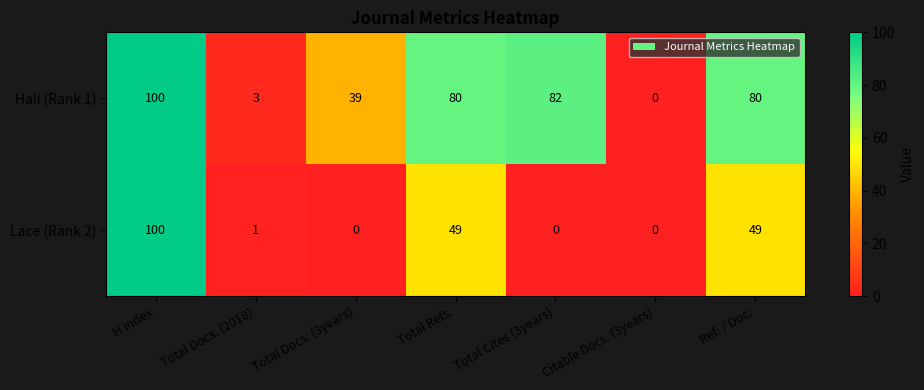

The value of Lace (Rank 2) at Citable Docs. (3years) is 55. True or false?

False